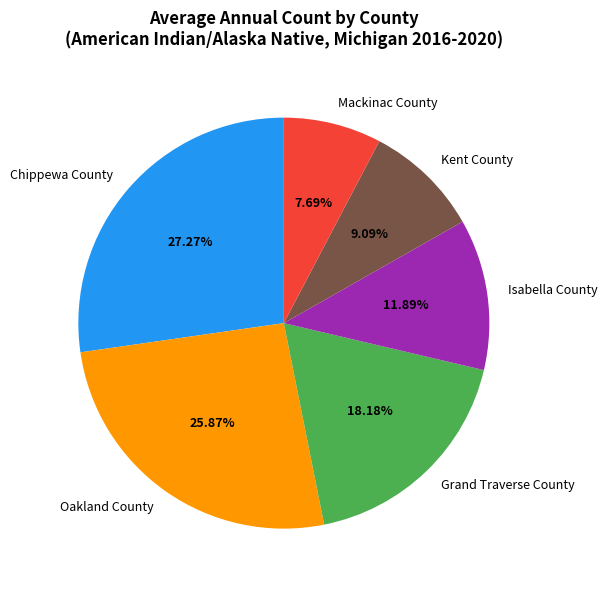

What is the smallest slice in the pie chart?

Mackinac County